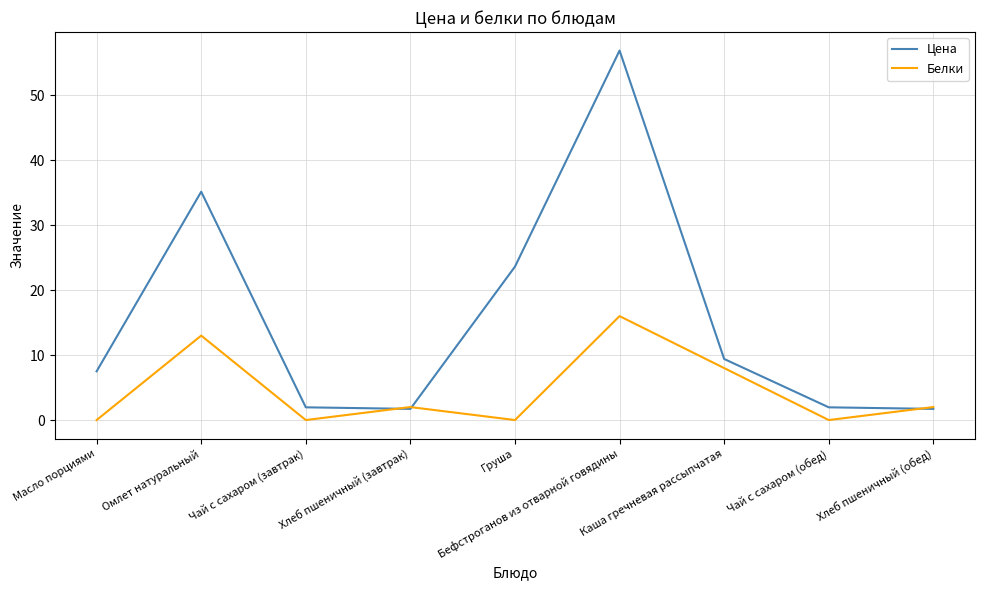

The value of Белки at Чай с сахаром (обед) is 0.0. True or false?

True